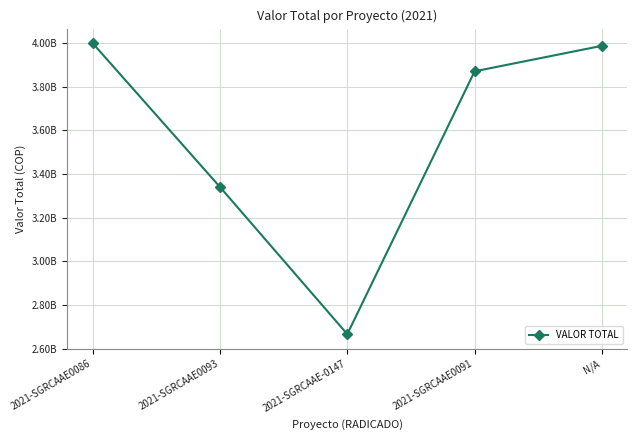

Is this an area chart (filled region under the line)?

No